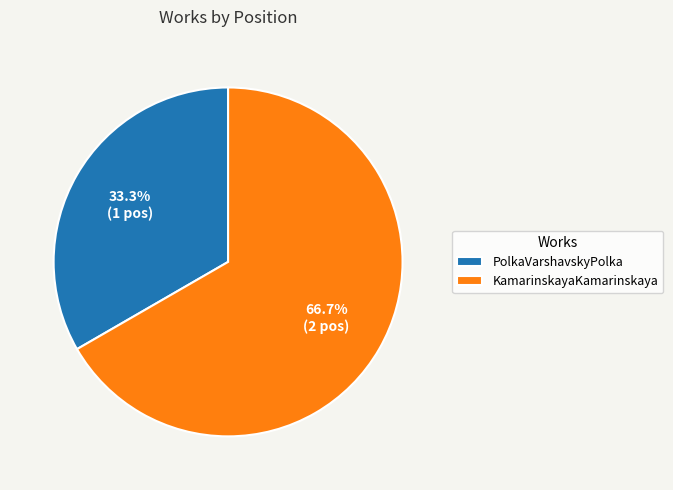

To the nearest percent, what is the combined percentage of KamarinskayaKamarinskaya and PolkaVarshavskyPolka?

100%